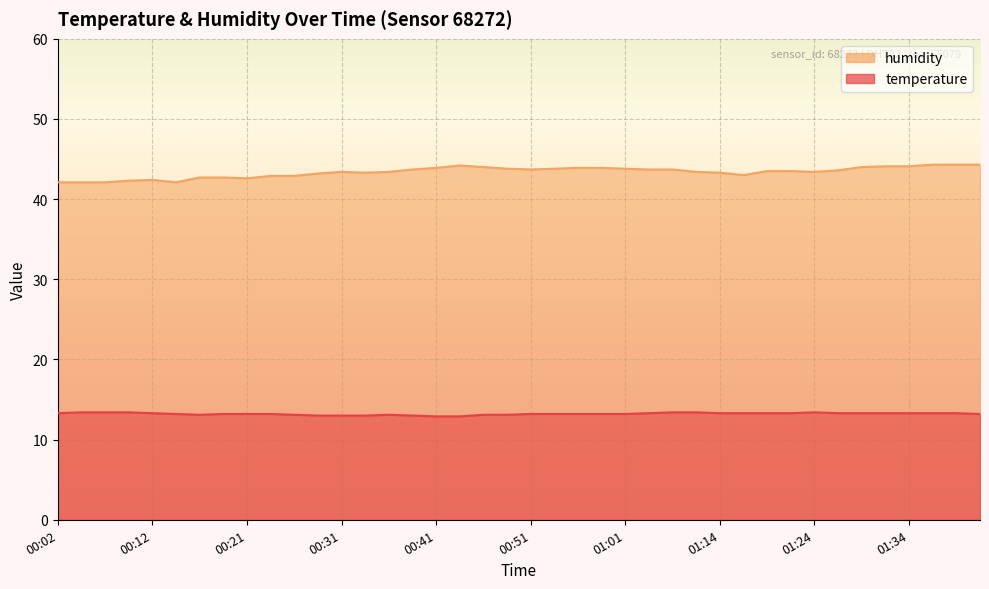

How many lines are shown in the chart?

2